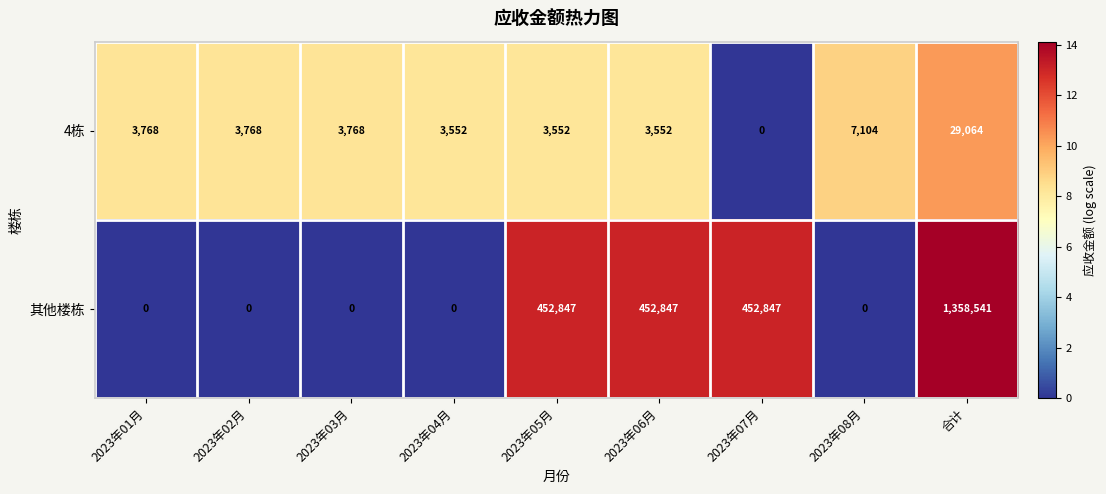

At which category is the sum across all series the highest?

合计